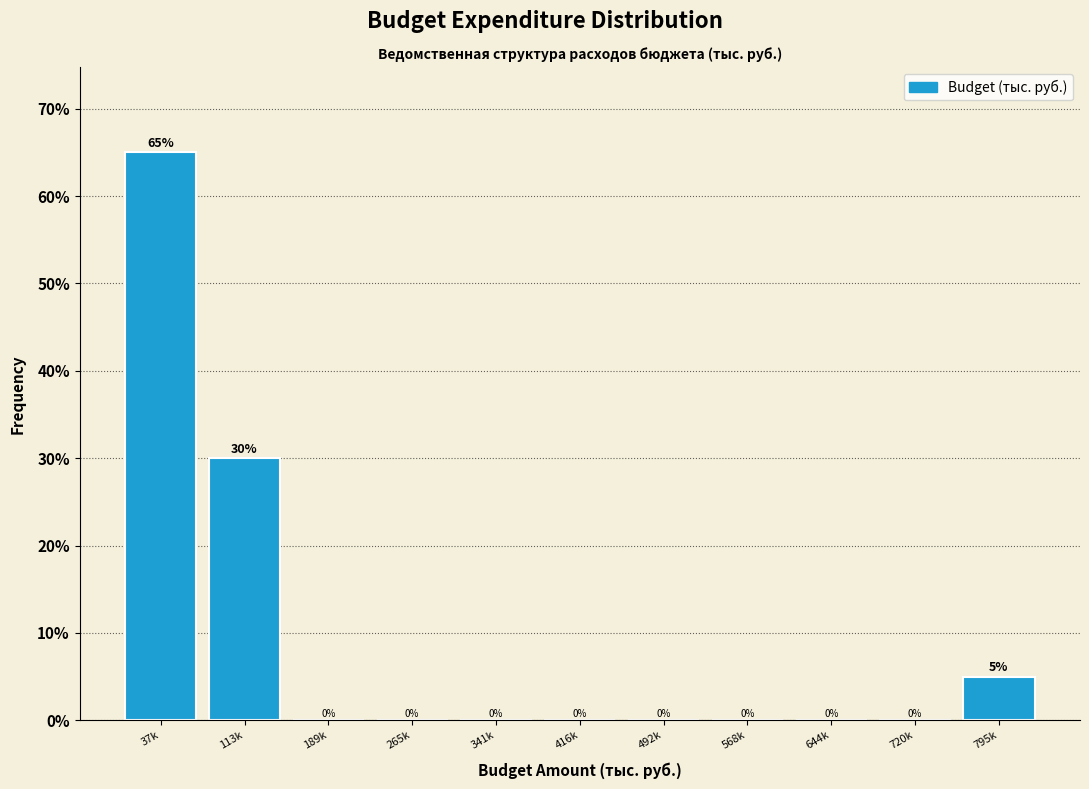

Reading left to right, transcribe all the data shown in this chart.

37k=65	113k=30	189k=0	265k=0	341k=0	416k=0	492k=0	568k=0	644k=0	720k=0	795k=5